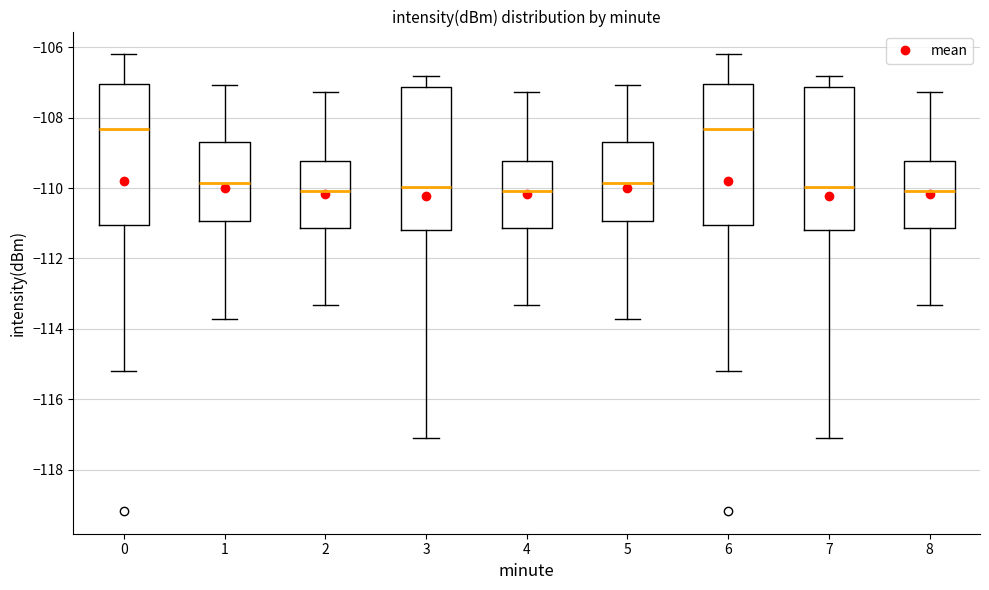

Where does the median line of the box at x = 6 sit on the y-axis? The values are not printed on the chart, so give them approximately, as read against the axis.

-108.4